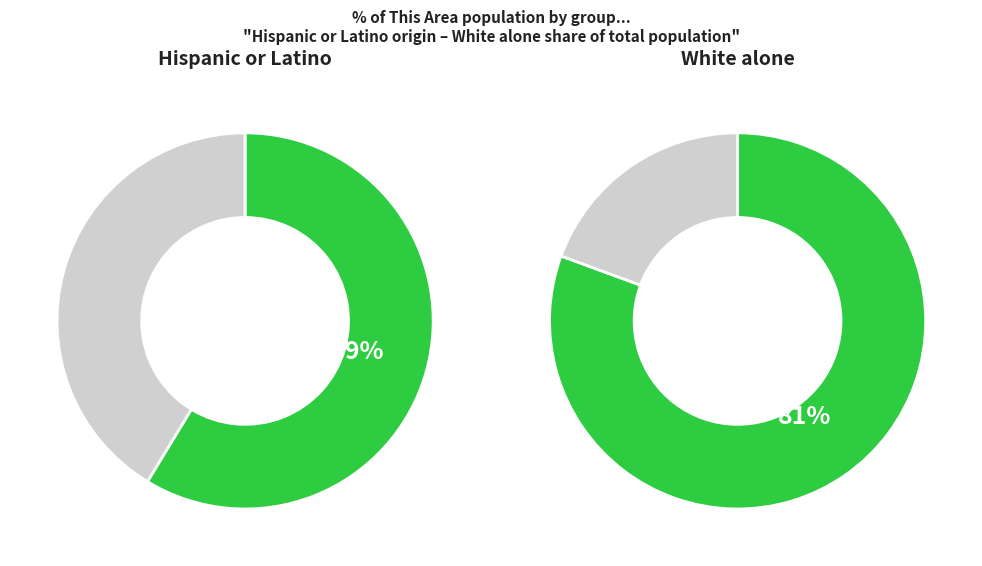

Which category has the biggest portion of the pie?

Not Hispanic or Latino